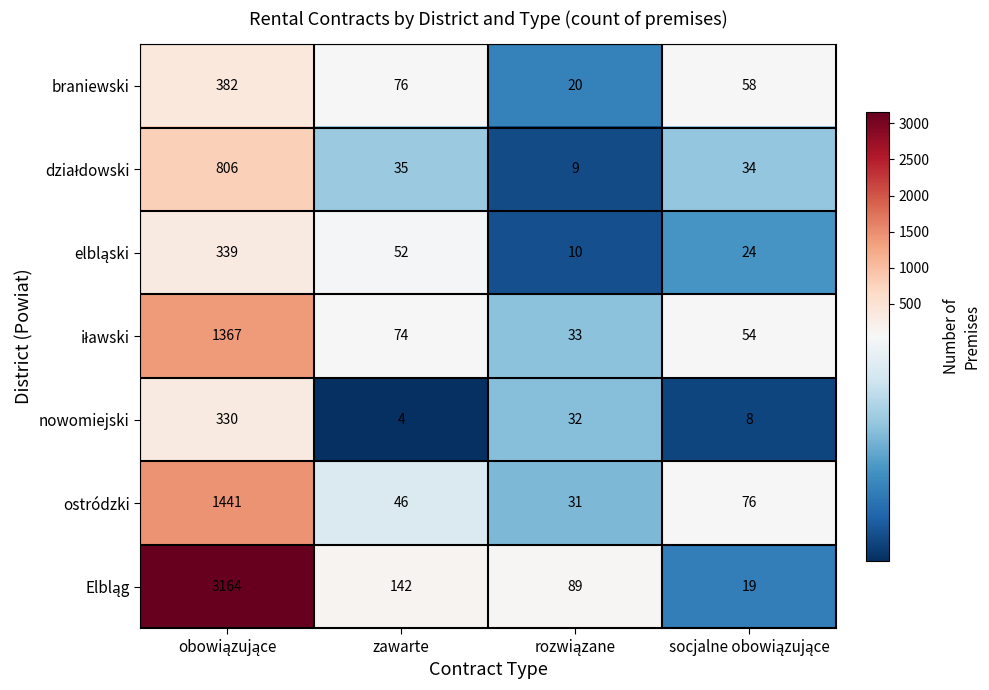

What value does the ostródzki series have at zawarte, to the nearest 10?

50